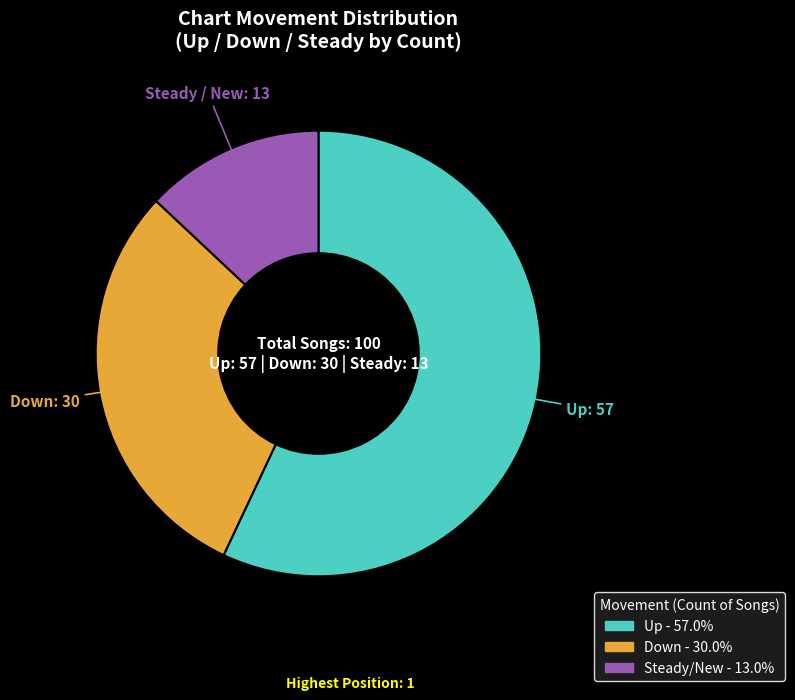

Is there any slice that represents more than half of the pie?

Yes